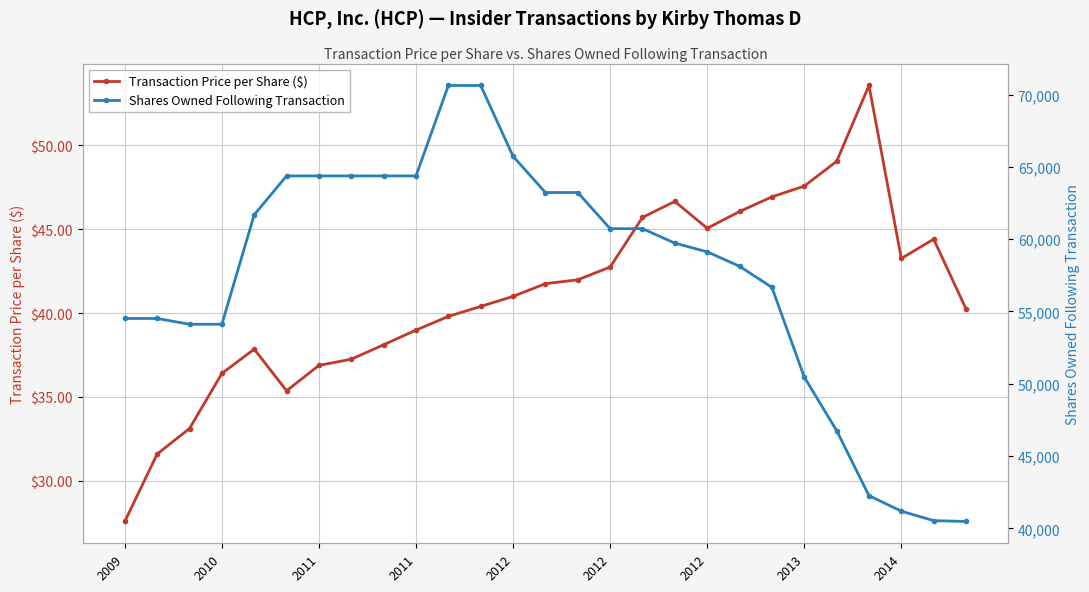

How many series are shown in this chart?

2